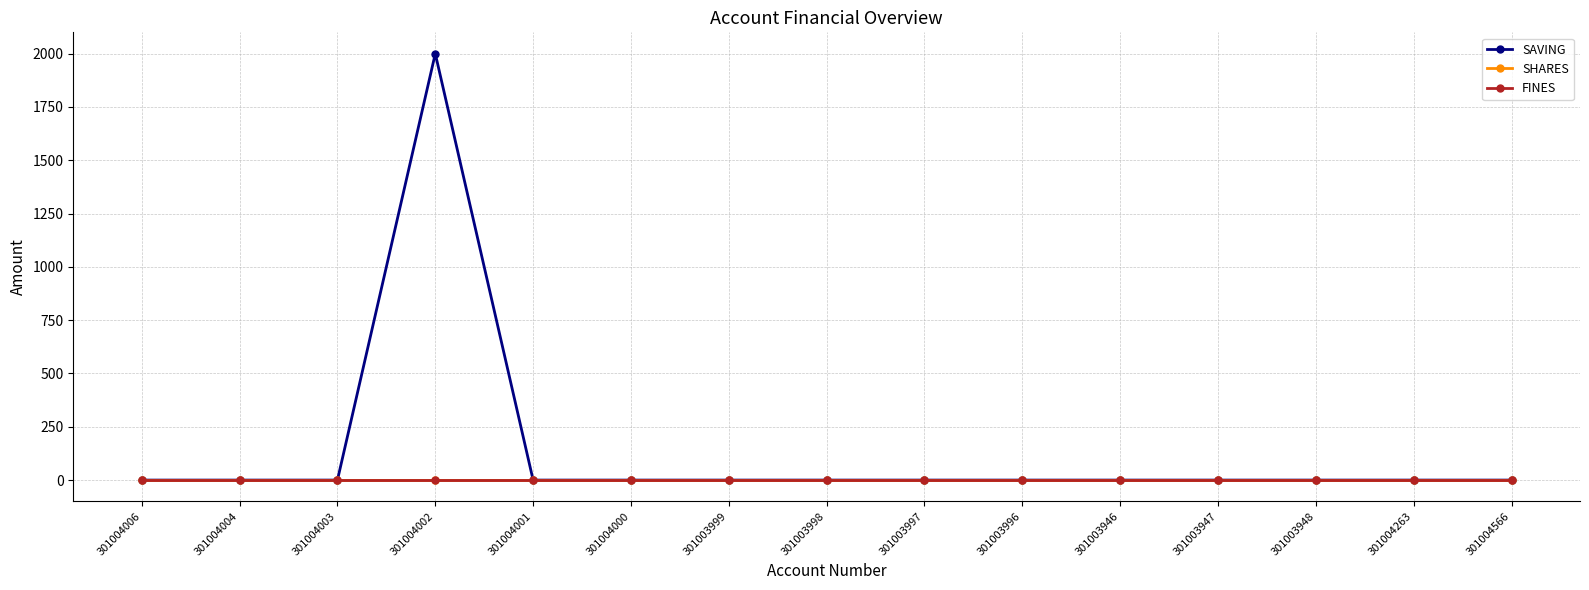

At which category does the chart reach its minimum across all series?

301004006